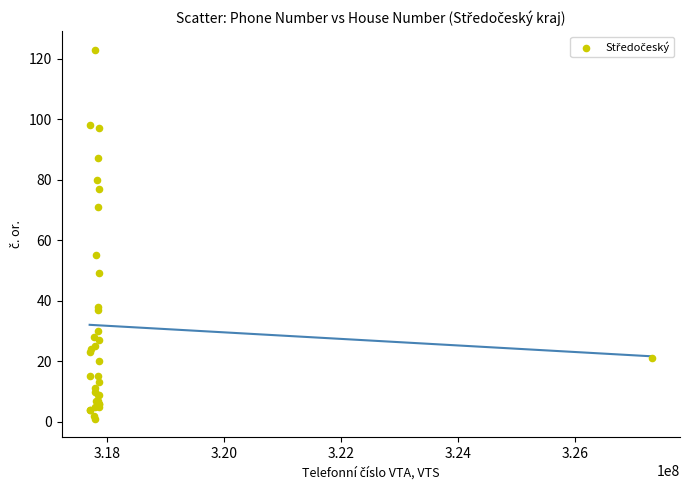

What Y value in the scatter plot is closest to 62?

55